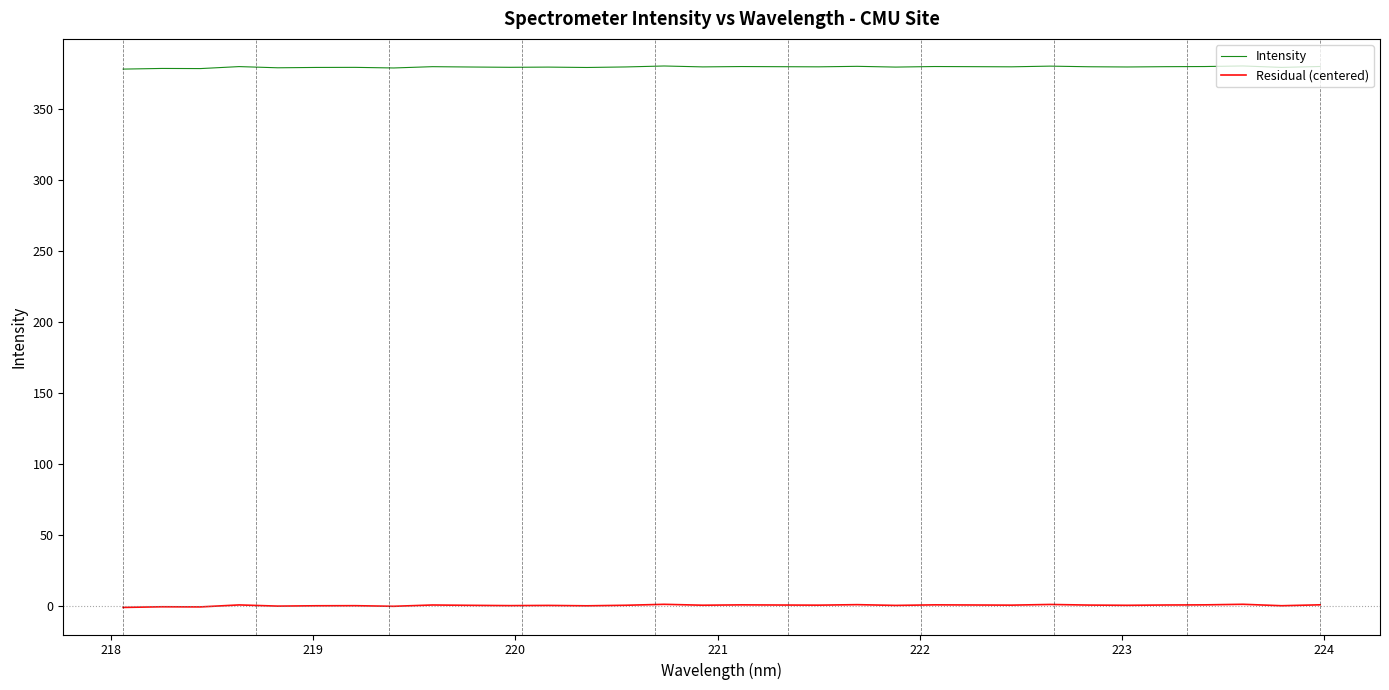

True or false: Intensity and Residual (centered) cross at least once.

False